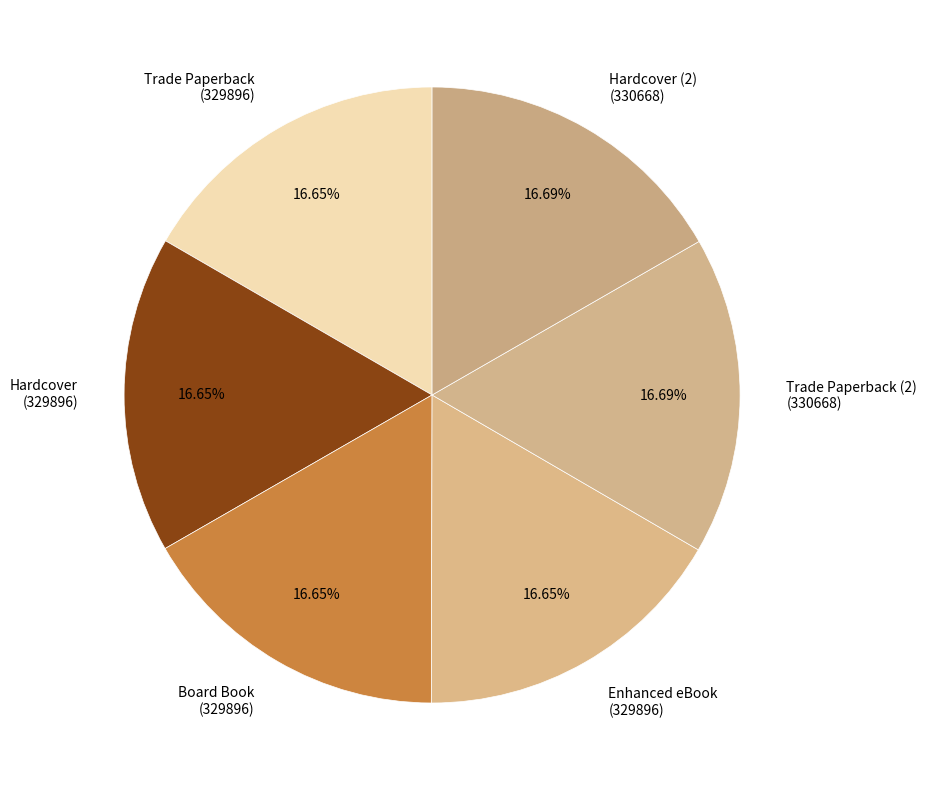

How many slices are in this pie chart?

6